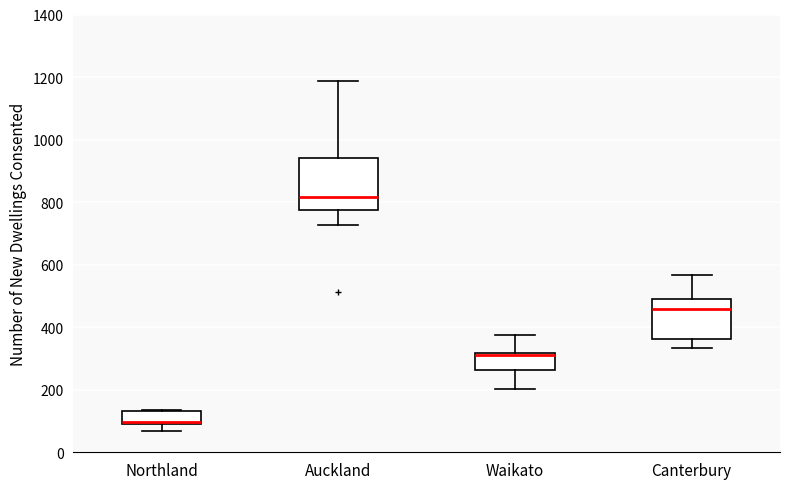

Where does the upper whisker of the box for Waikato end on the y-axis? The values are not printed on the chart, so give them approximately, as read against the axis.

380